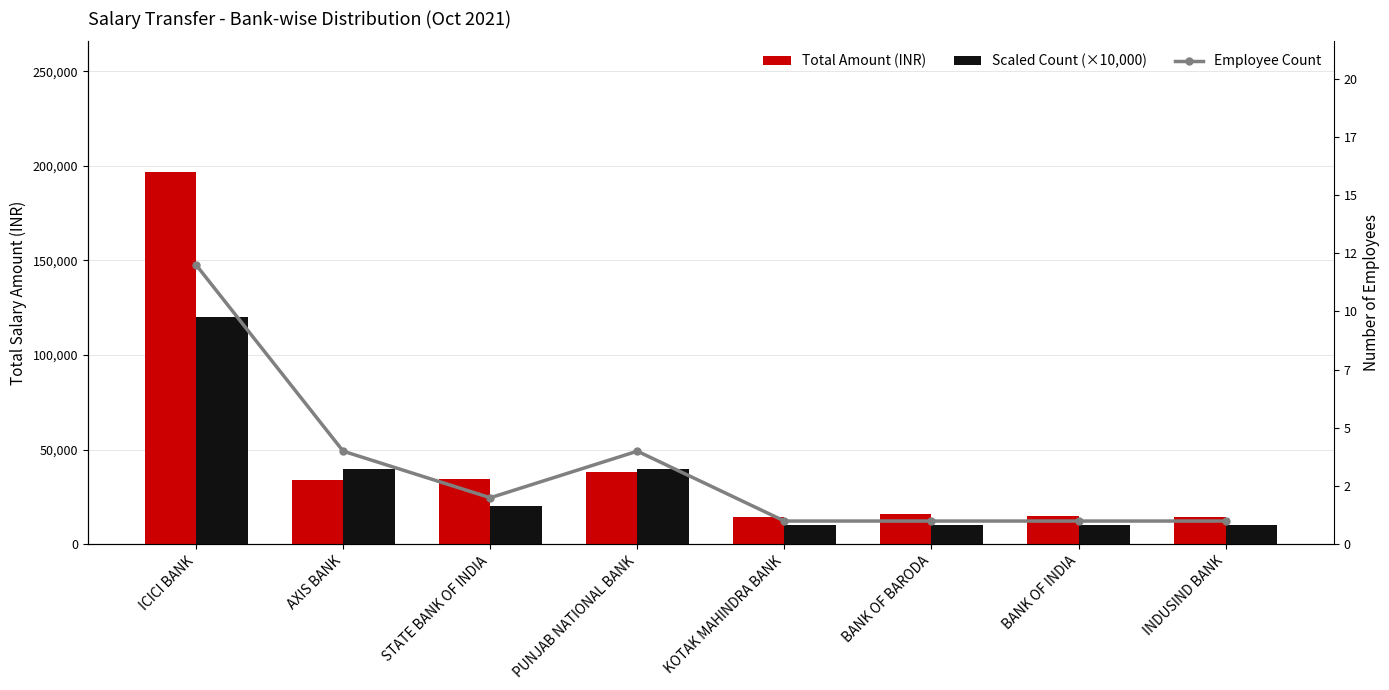

What is the label of the 5th bar from the left?

KOTAK MAHINDRA BANK